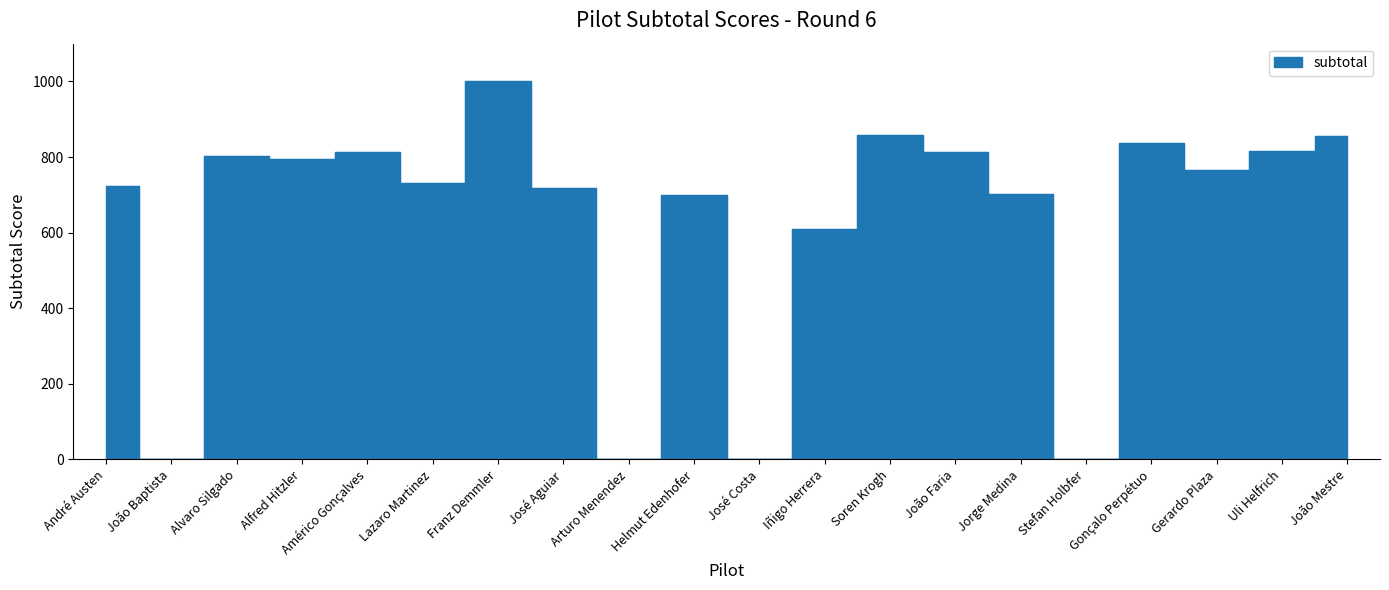

The value at Soren Krogh is 1216.0. True or false?

False